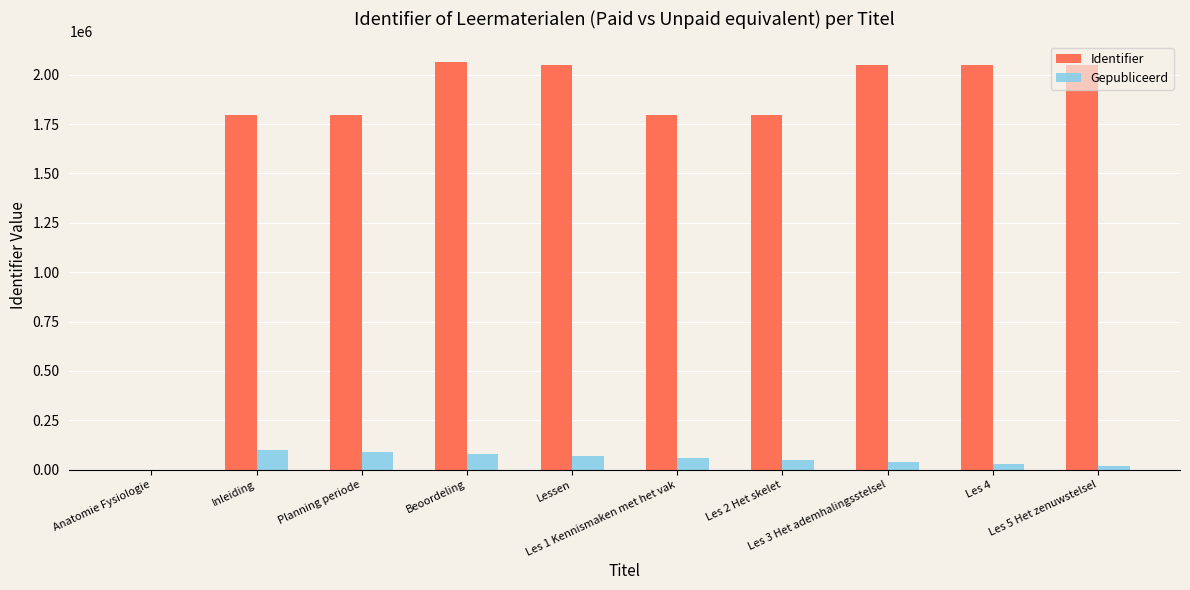

Which series has the largest total across all categories?

Identifier